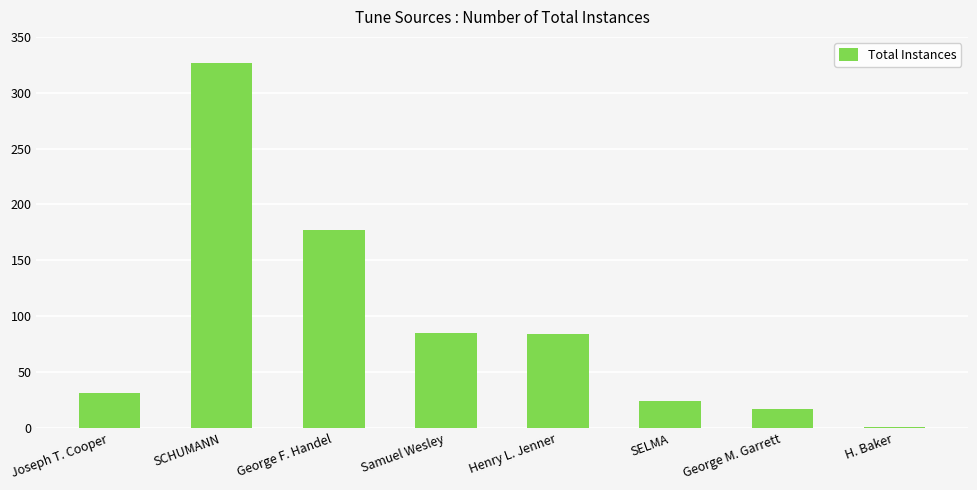

The chart shows a value of 133 at SCHUMANN. True or false?

False